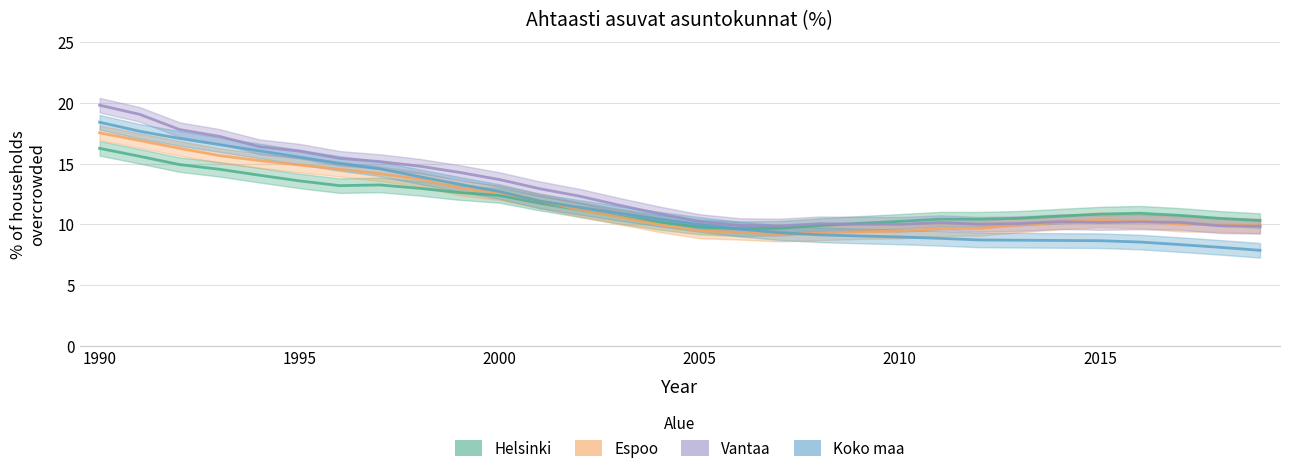

Rank the series at 2012 from highest to lowest value.

Helsinki, Vantaa, Espoo, Koko maa